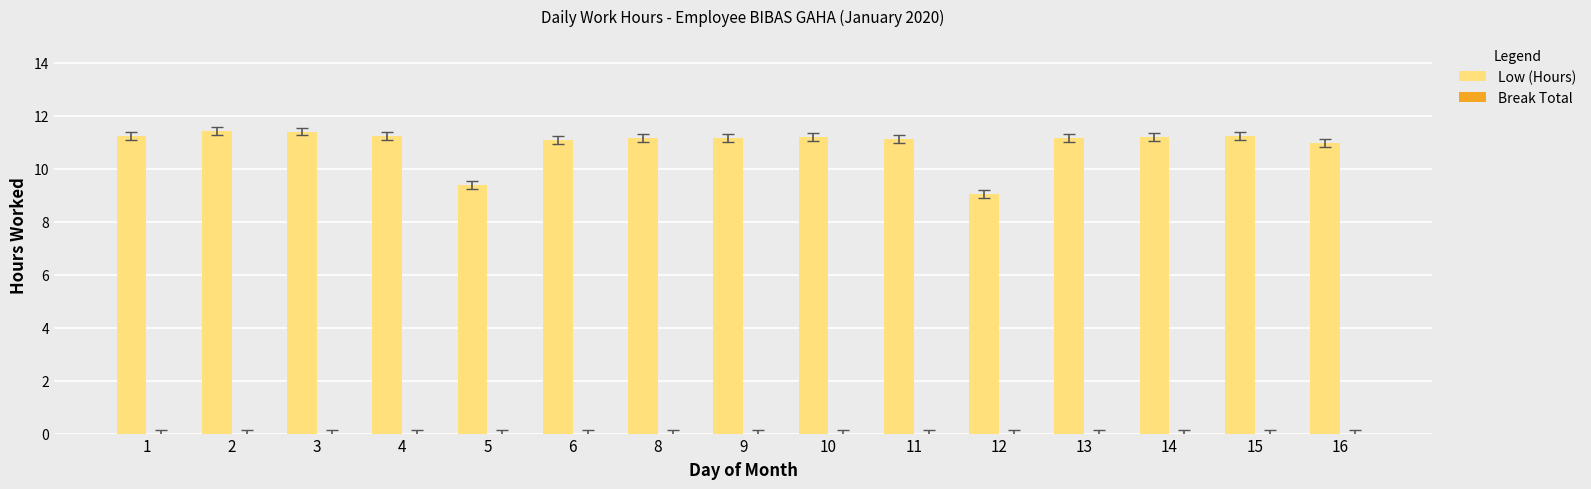

Is it true that the value at 2 is 11.4?

True